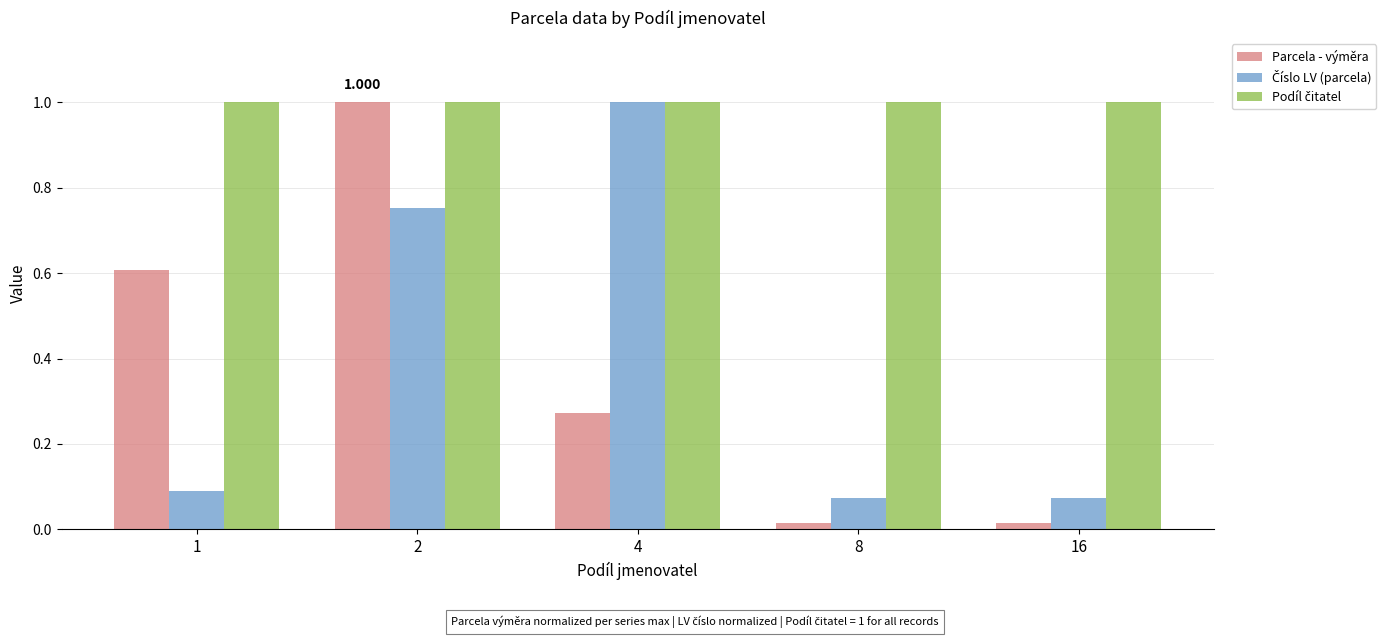

Which series has the largest range (max minus min)?

Parcela - výměra